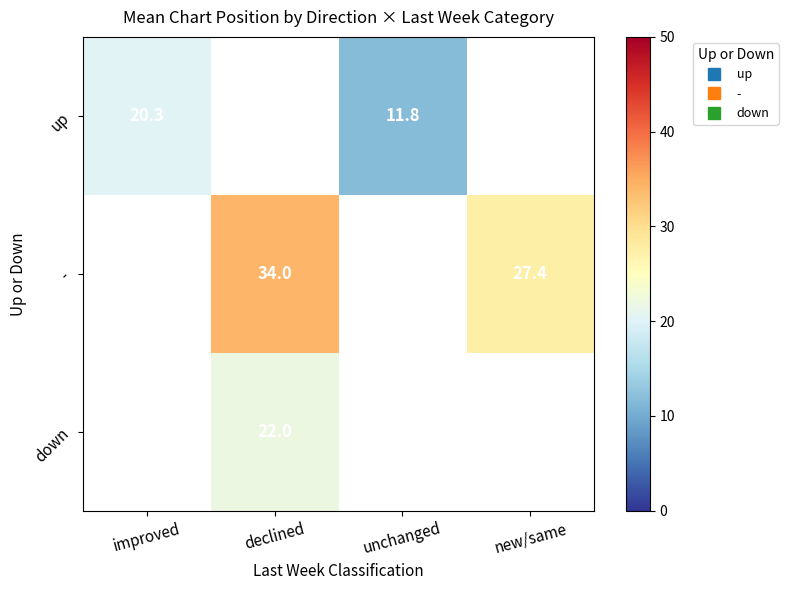

The down series shows 15.1 at declined. True or false?

False